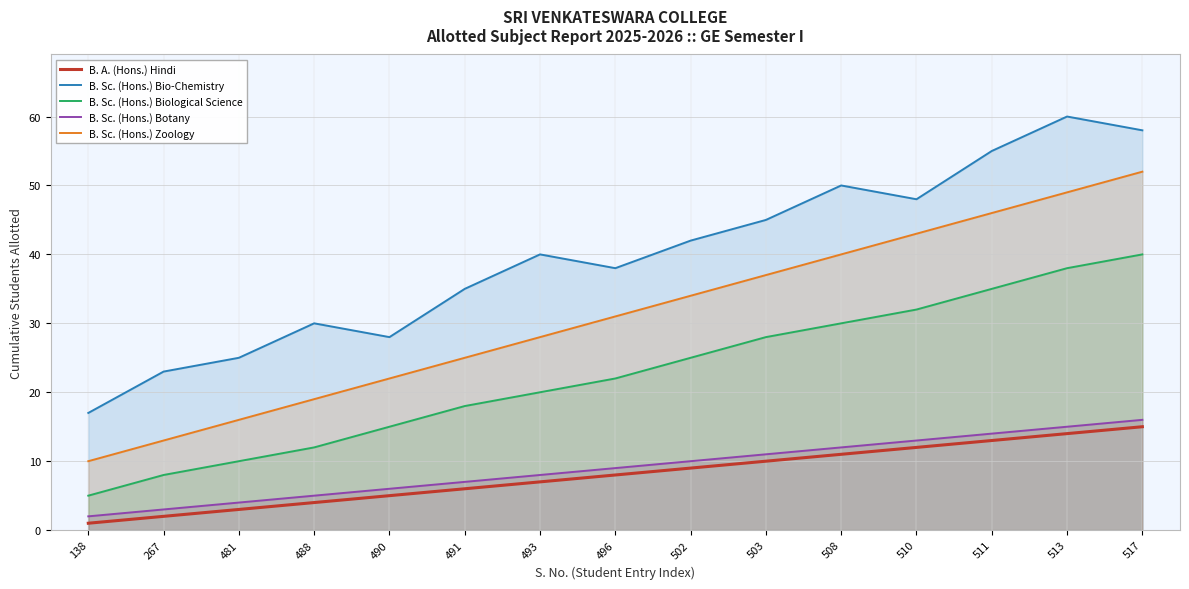

Reading left to right, list all the values displayed in this chart.

B. A. (Hons.) Hindi: 1	2	3	4	5	6	7	8	9	10	11	12	13	14	15
B. Sc. (Hons.) Bio-Chemistry: 17	23	25	30	28	35	40	38	42	45	50	48	55	60	58
B. Sc. (Hons.) Biological Science: 5	8	10	12	15	18	20	22	25	28	30	32	35	38	40
B. Sc. (Hons.) Botany: 2	3	4	5	6	7	8	9	10	11	12	13	14	15	16
B. Sc. (Hons.) Zoology: 10	13	16	19	22	25	28	31	34	37	40	43	46	49	52